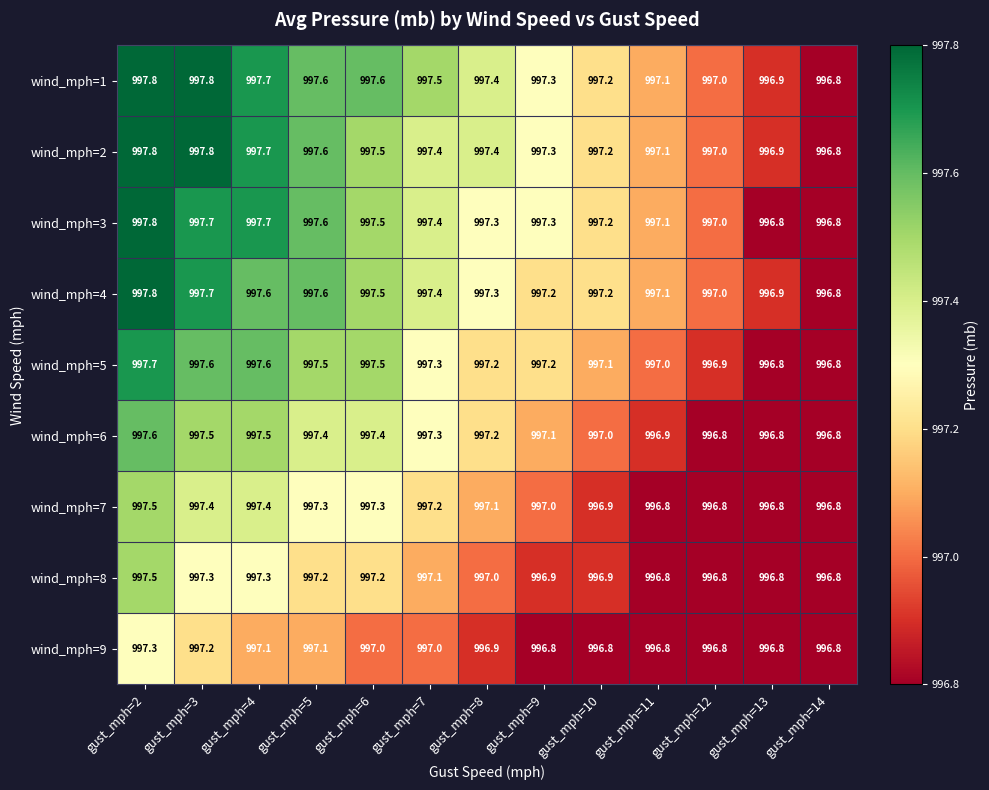

What is the sum of the wind_mph=1 values at gust_mph=13 and gust_mph=5?

1994.5